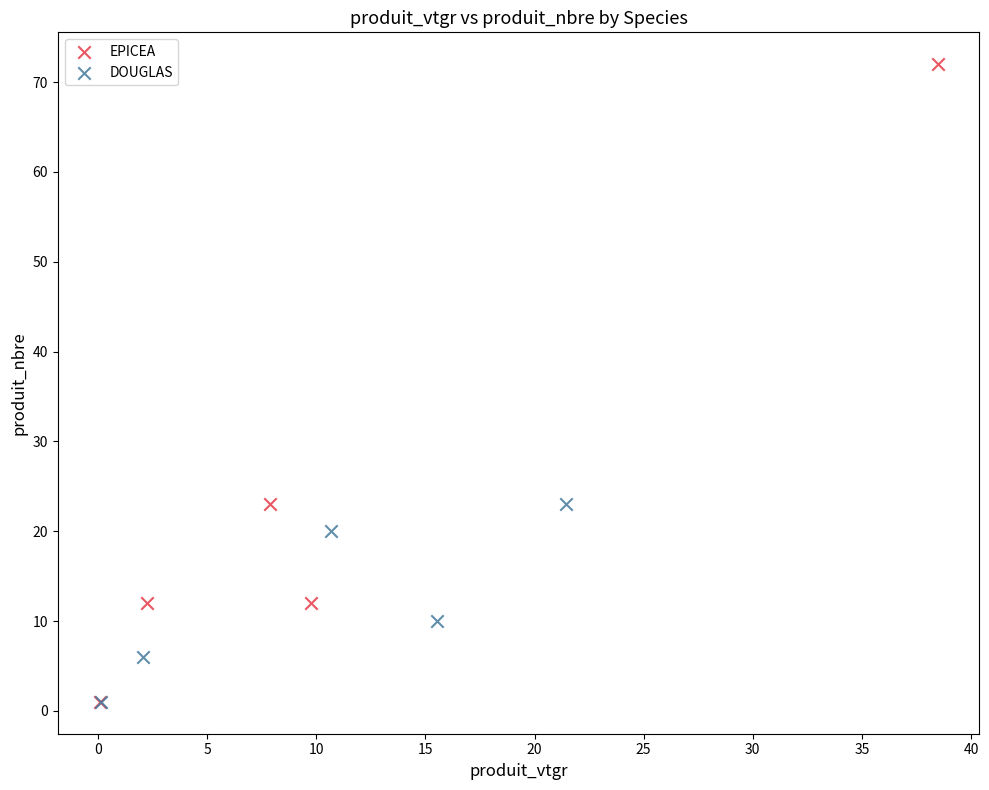

Which series has the widest spread of Y values?

EPICEA